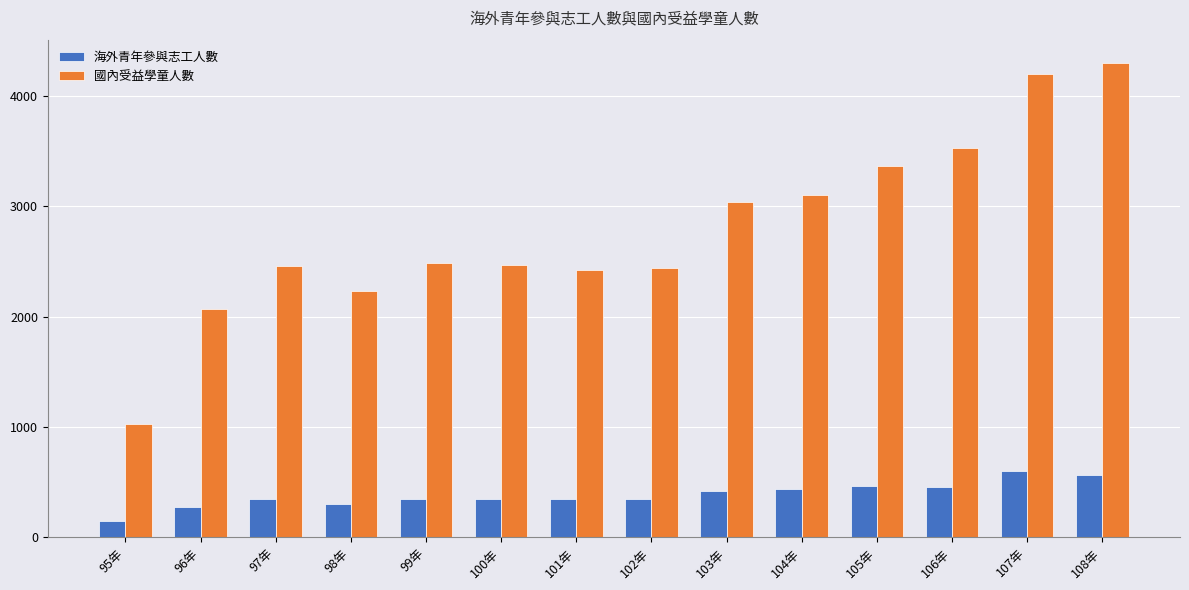

True or false: 國內受益學童人數 has a value of 2068 at 96年.

True